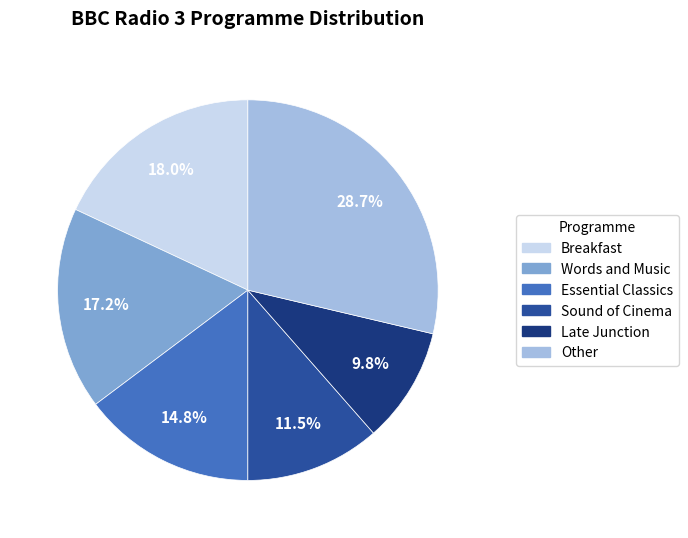

What percentage is NOT represented by Words and Music?

82.8%